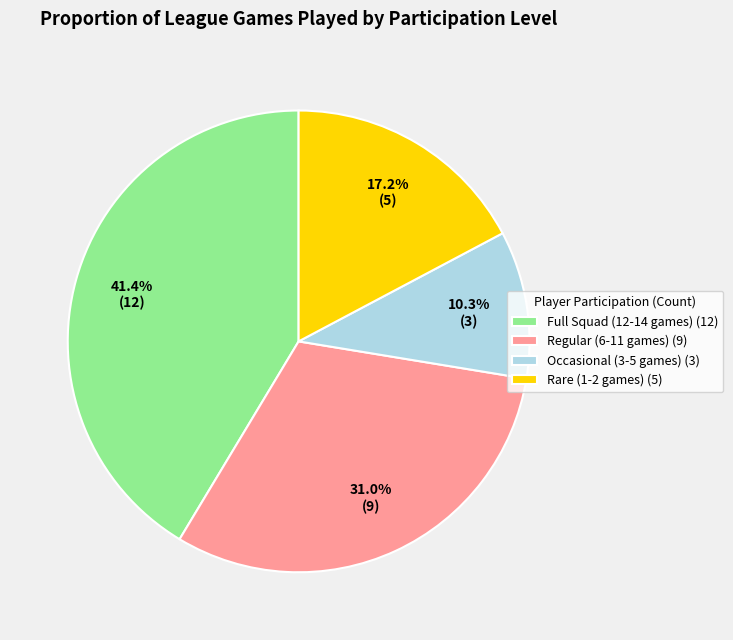

To the nearest percent, what is the average slice percentage?

25%